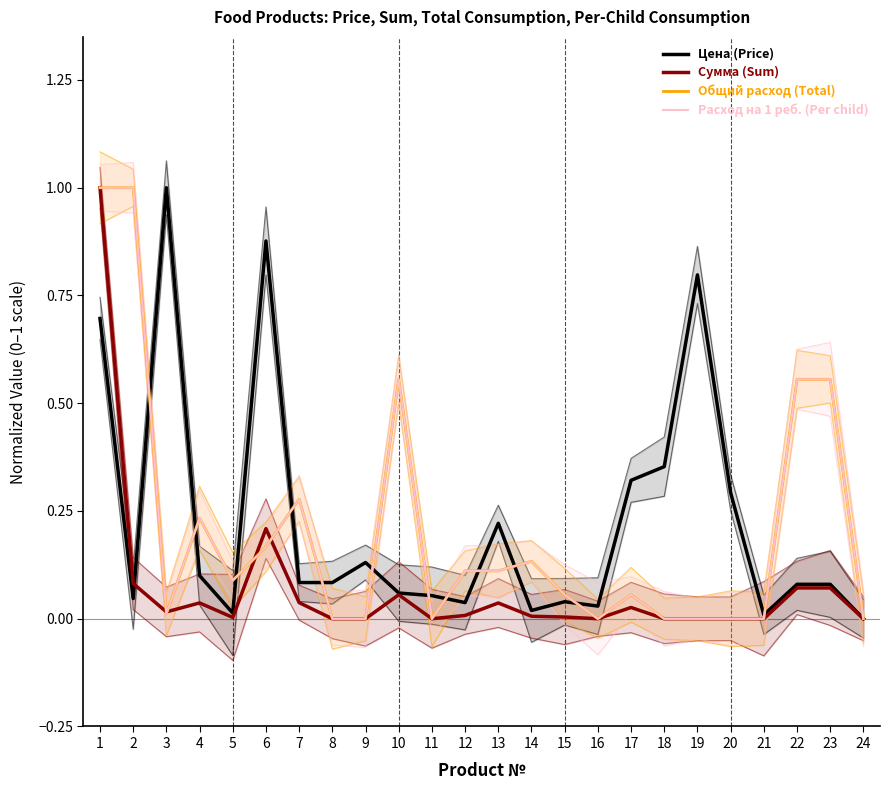

How many positive values does the Расход на 1 реб. (Per child) series have?

15